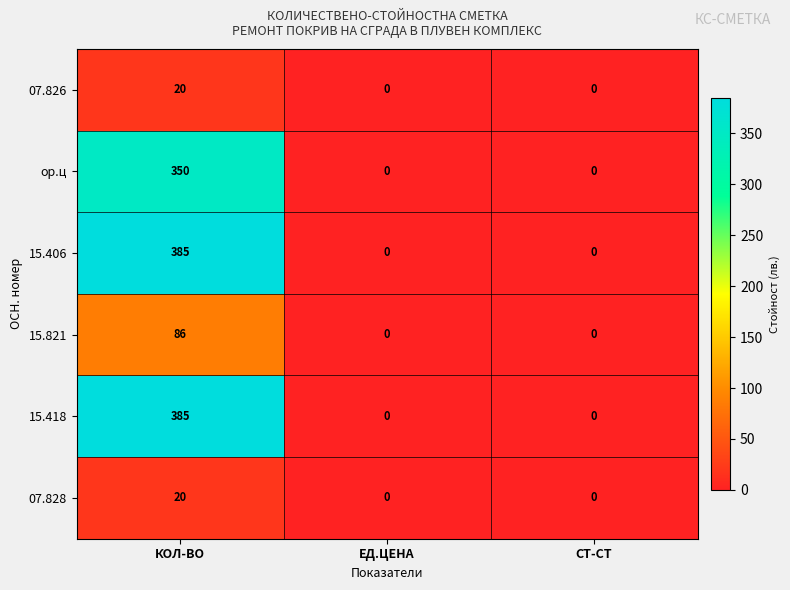

True or false: 07.828 has a value of 0 at ЕД.ЦЕНА.

True